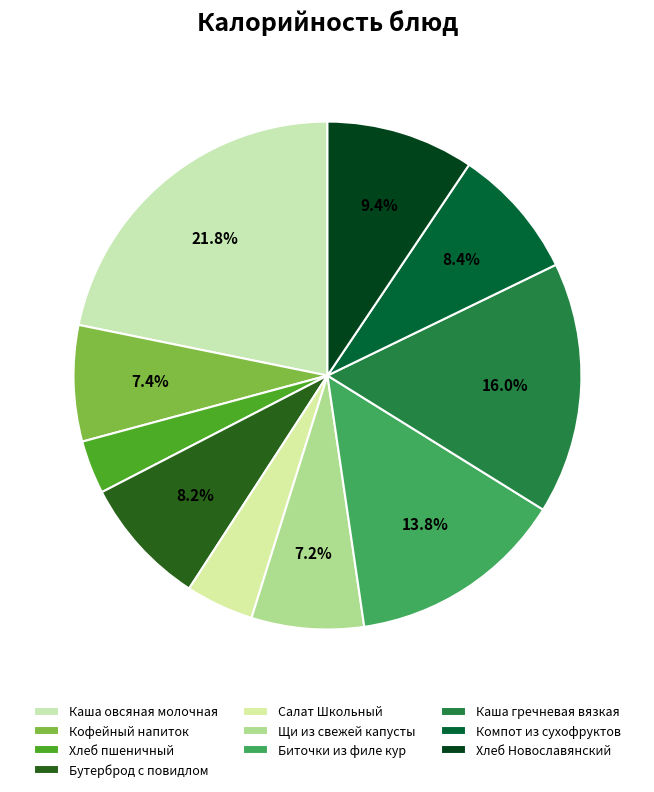

Which slice is the largest?

Каша овсяная молочная